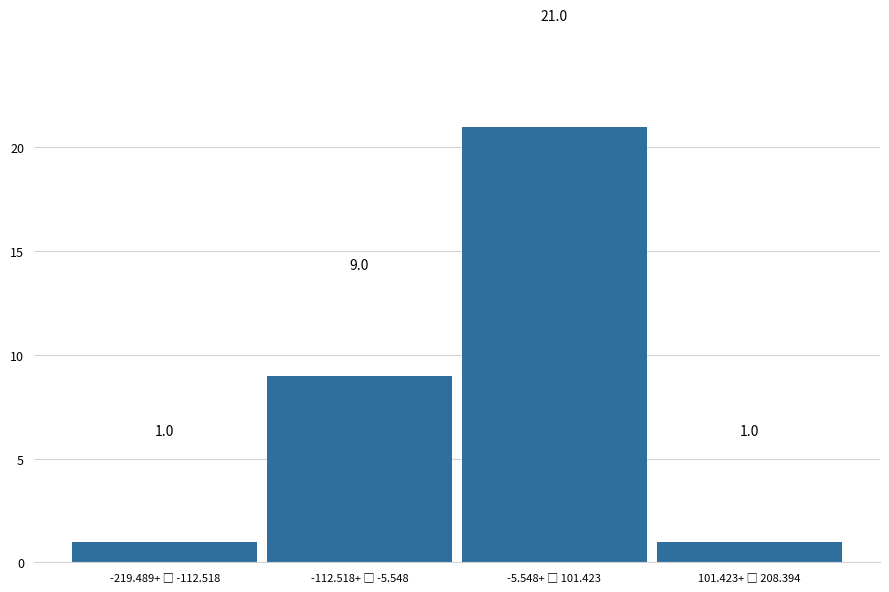

Reading left to right, extract all data points from this chart.

1	9	21	1